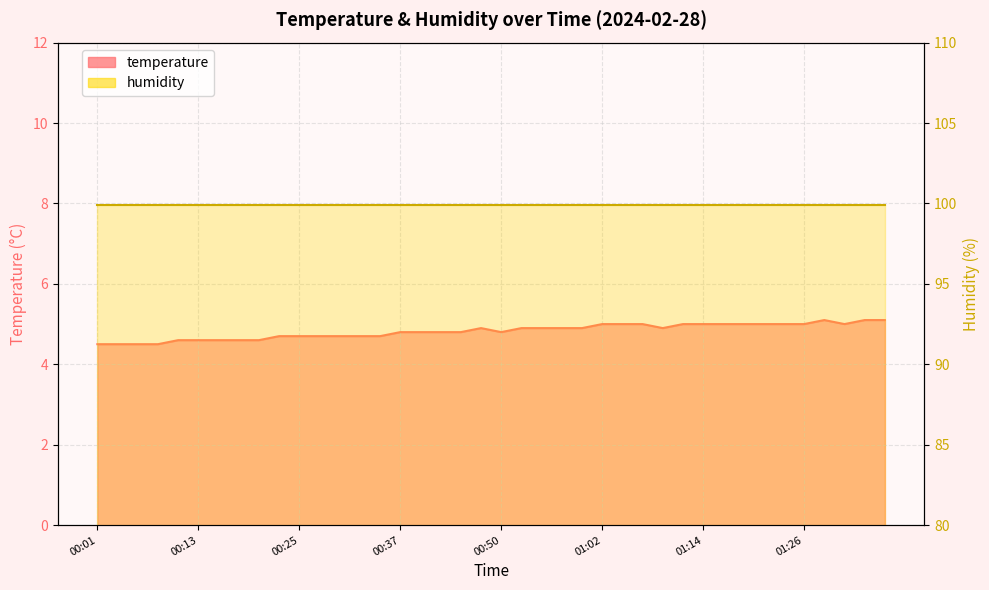

How many interior local valleys (lower than both neighbors) does the data have?

3